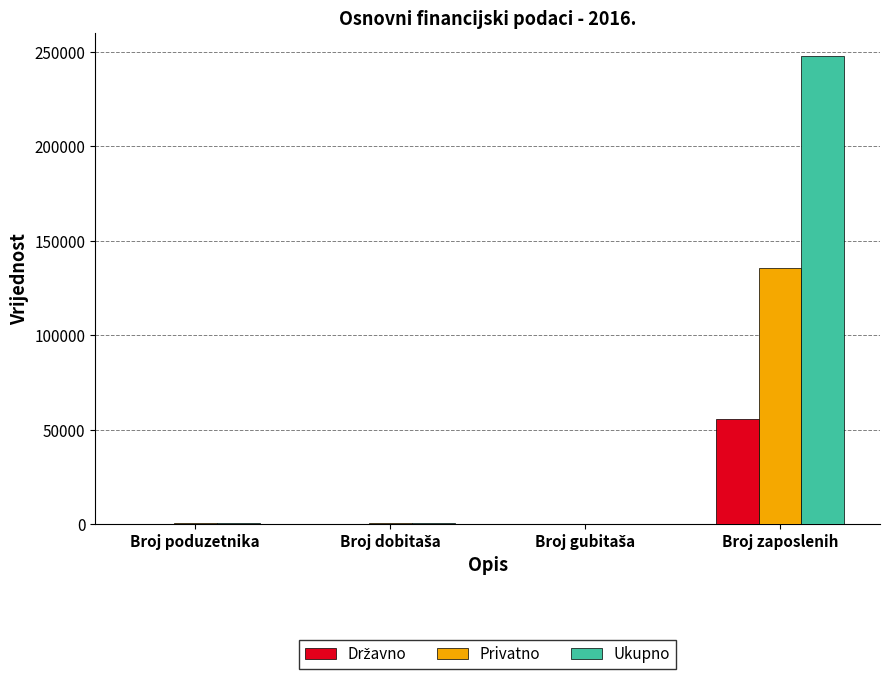

What is the highest value of the Privatno series?

135481